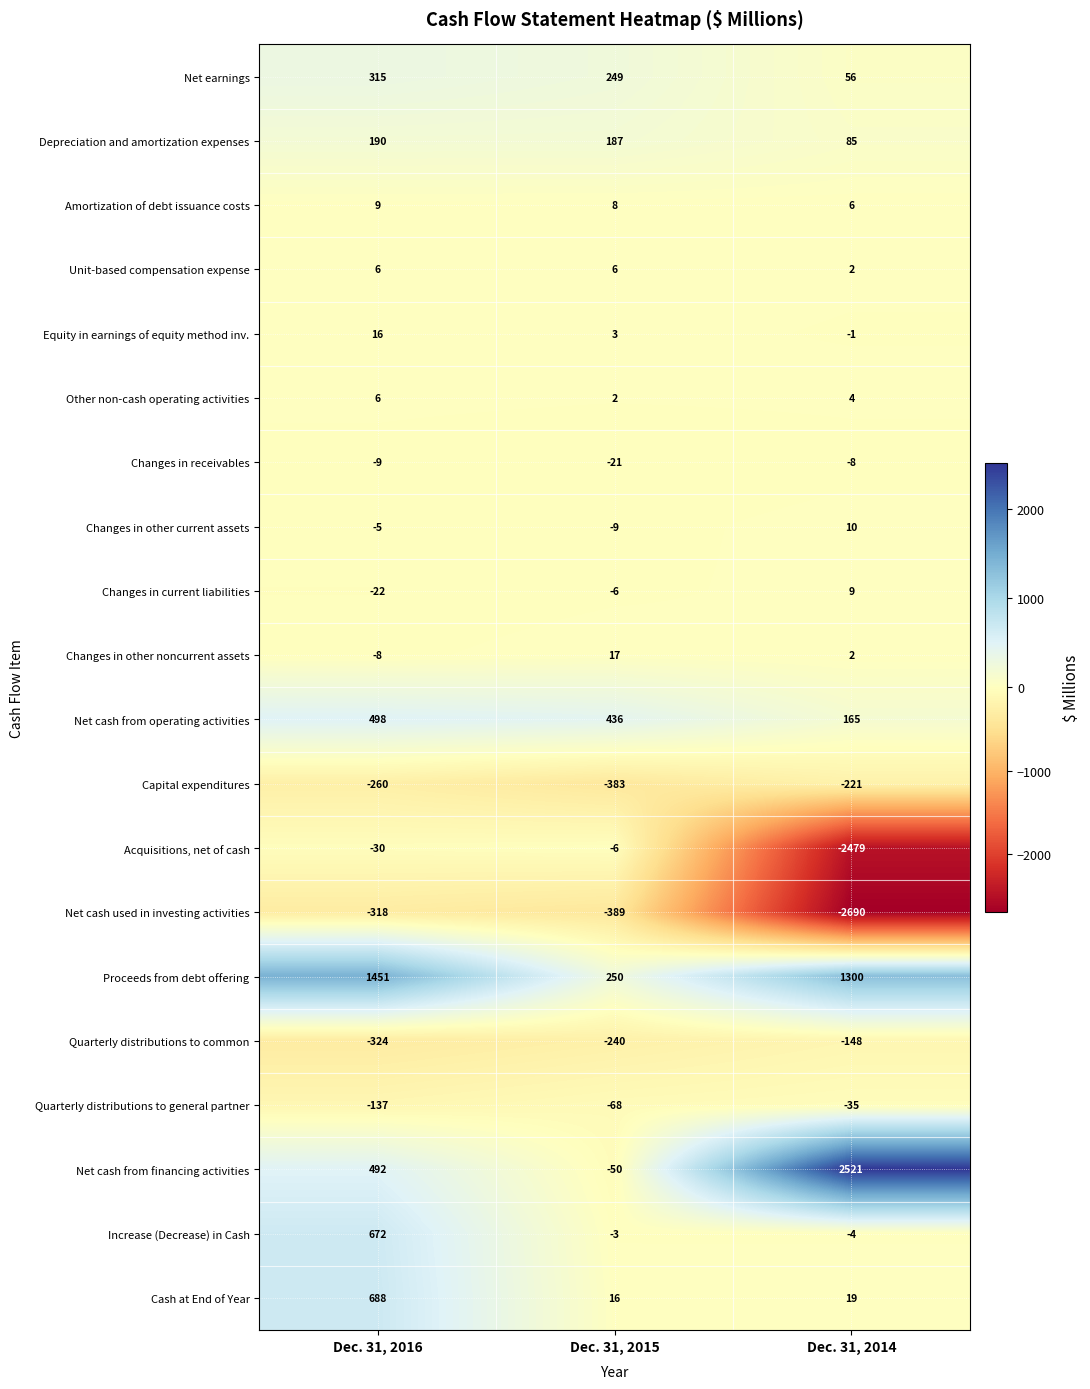

What is the sum of all Amortization of debt issuance costs values?

23